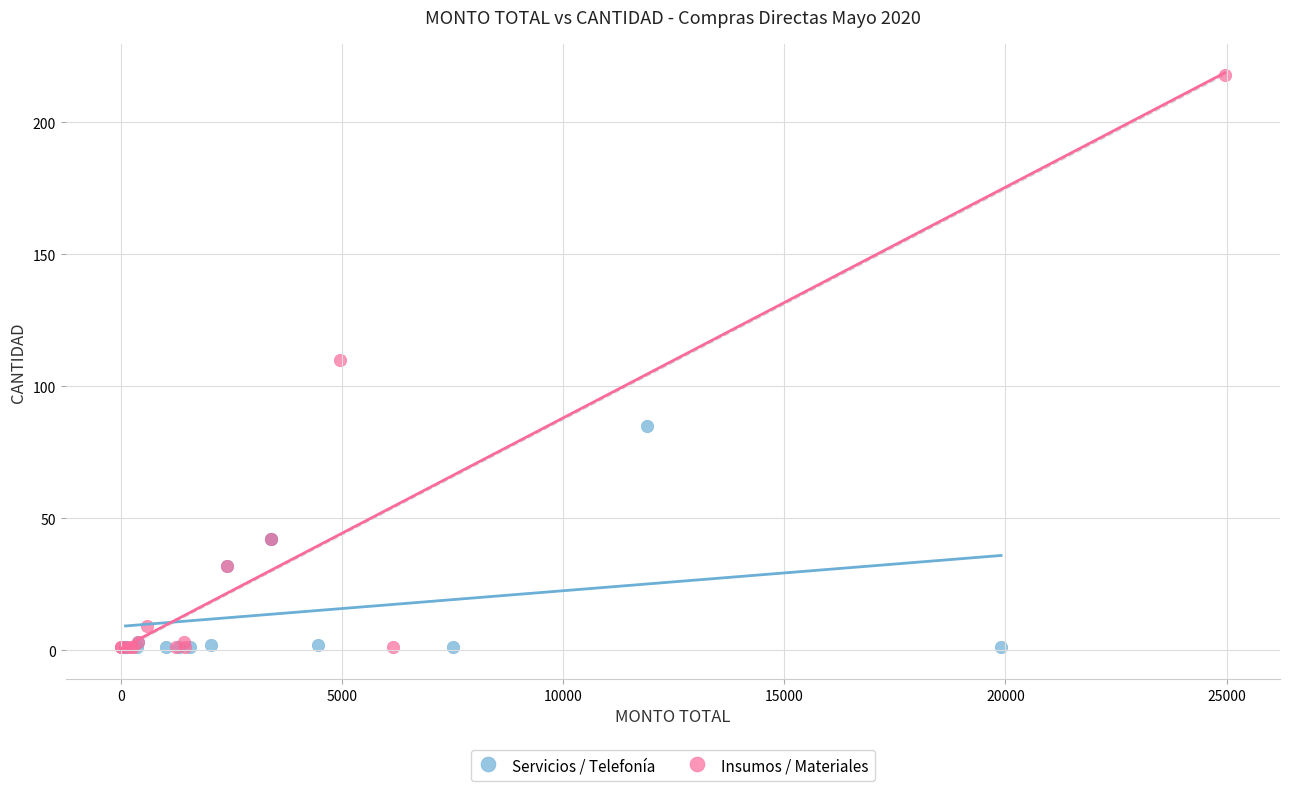

Which series reaches the maximum Y coordinate?

Insumos / Materiales